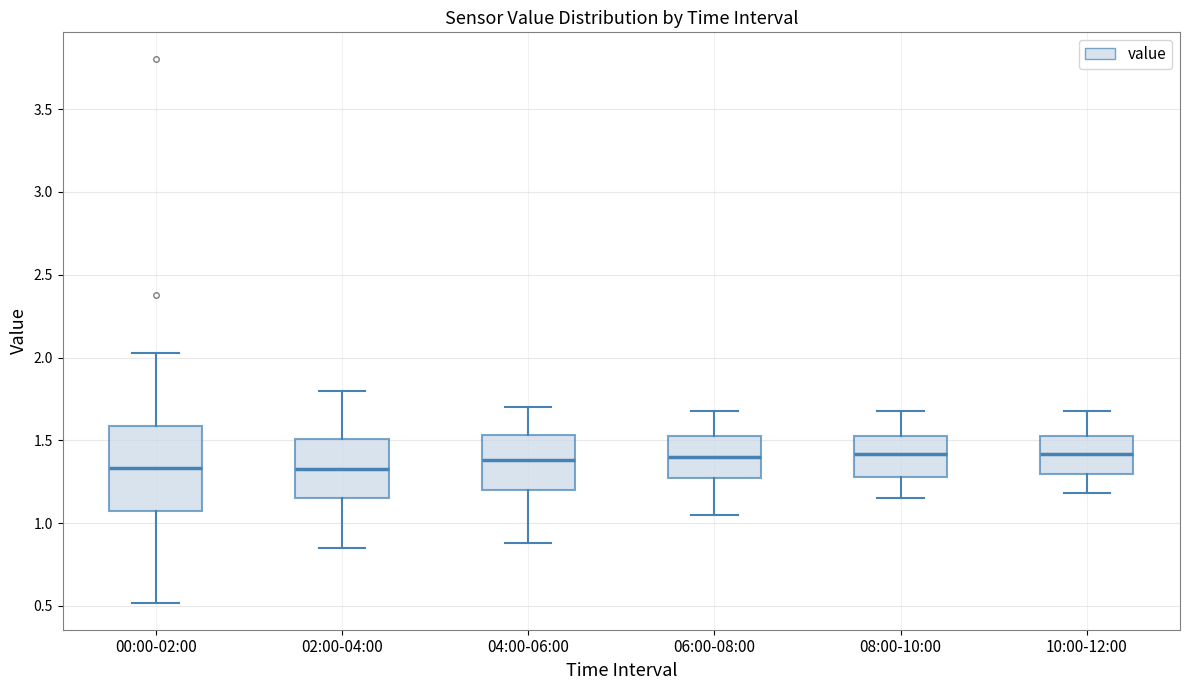

Where is the lower edge of the box for 04:00-06:00 on the y-axis? The values are not printed on the chart, so give them approximately, as read against the axis.

1.20